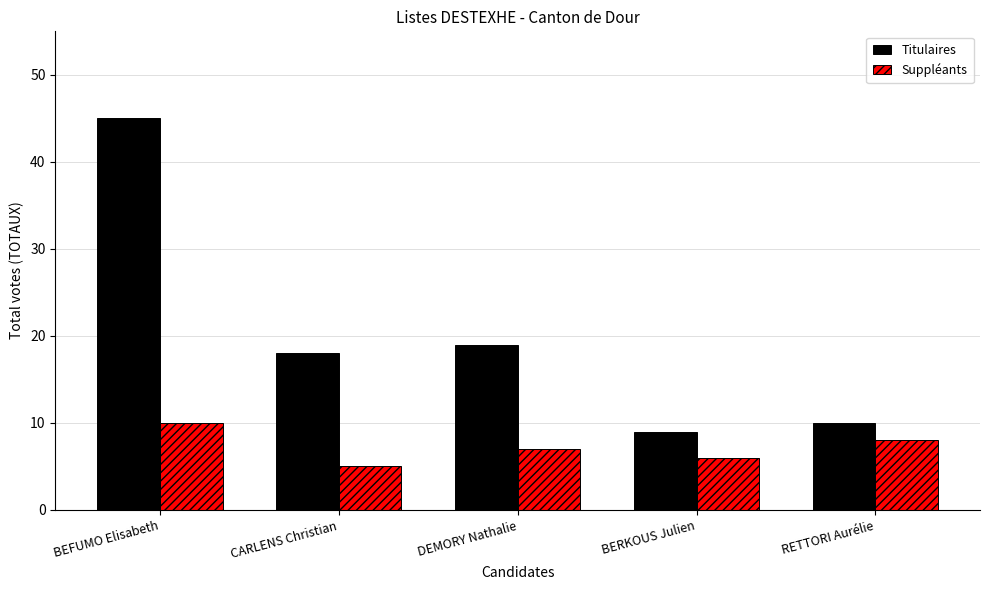

What is the total value across all series at RETTORI Aurélie?

18